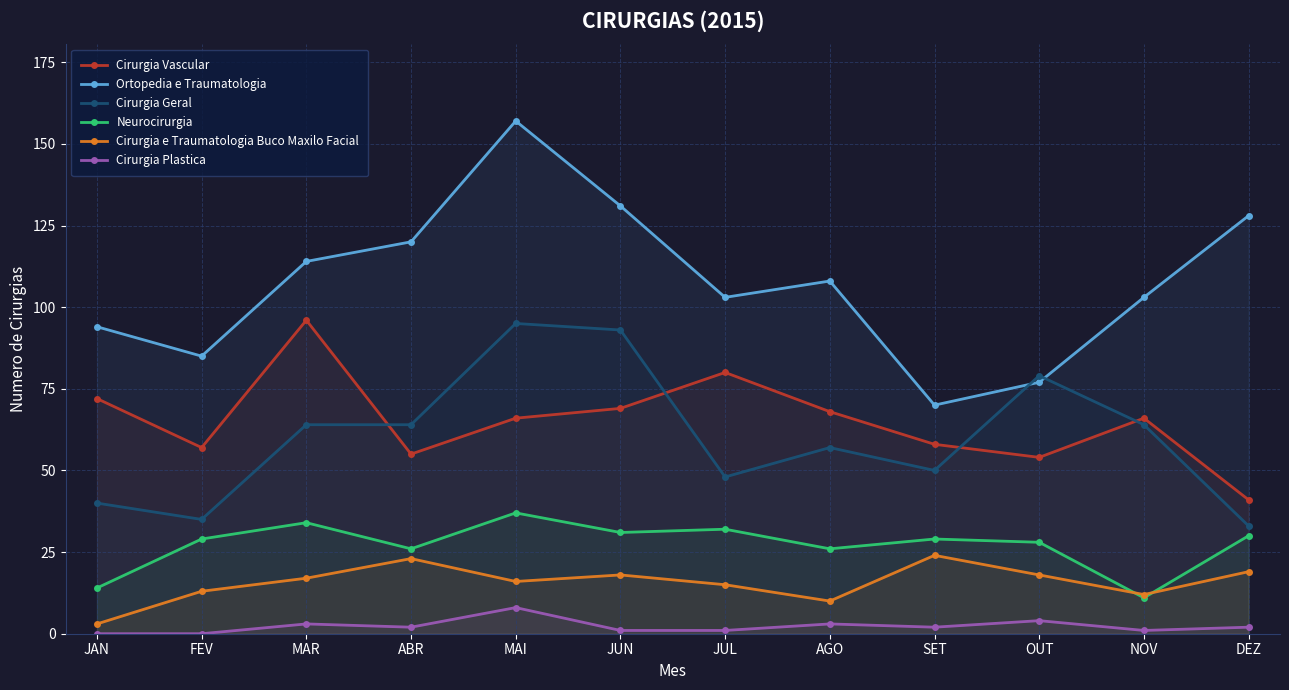

Which series ends up on top after the final intersection of Cirurgia Geral and Cirurgia Vascular?

Cirurgia Vascular